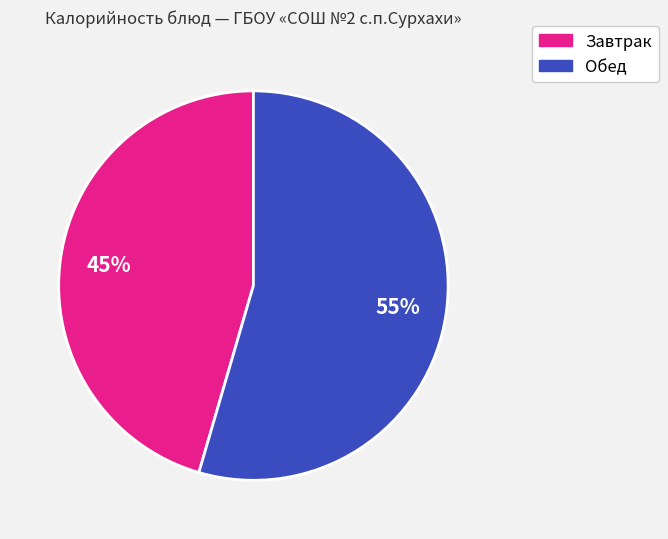

Is there any slice that represents more than half of the pie?

Yes